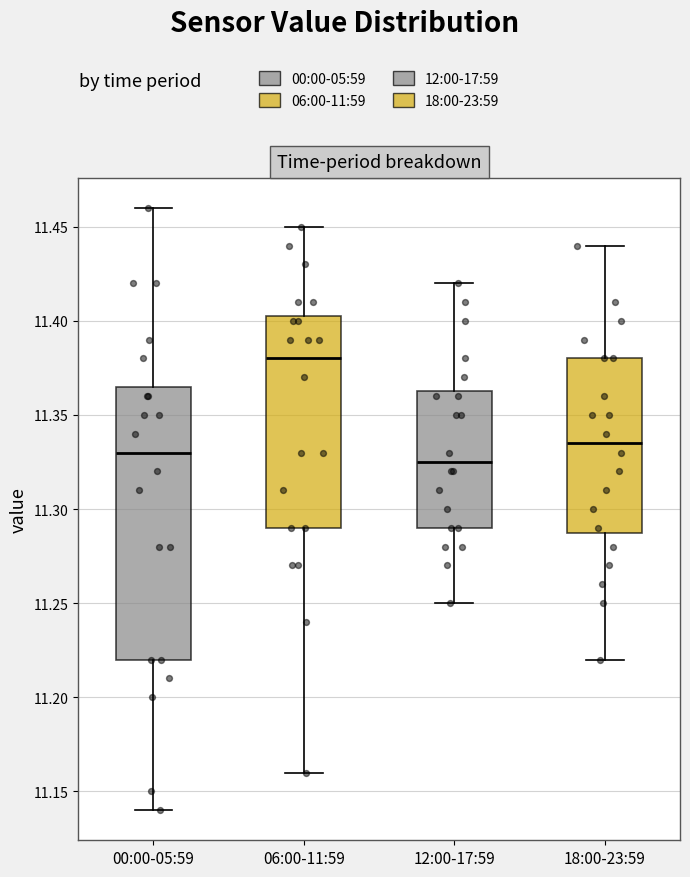

Which box's median line is the lowest?

12:00-17:59